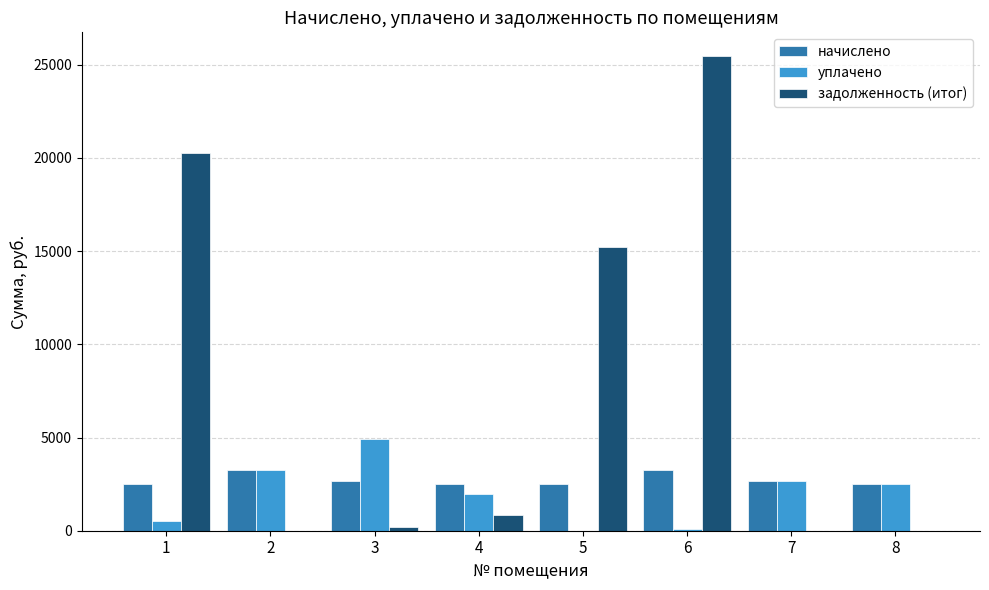

At which category is the sum across all series the highest?

6